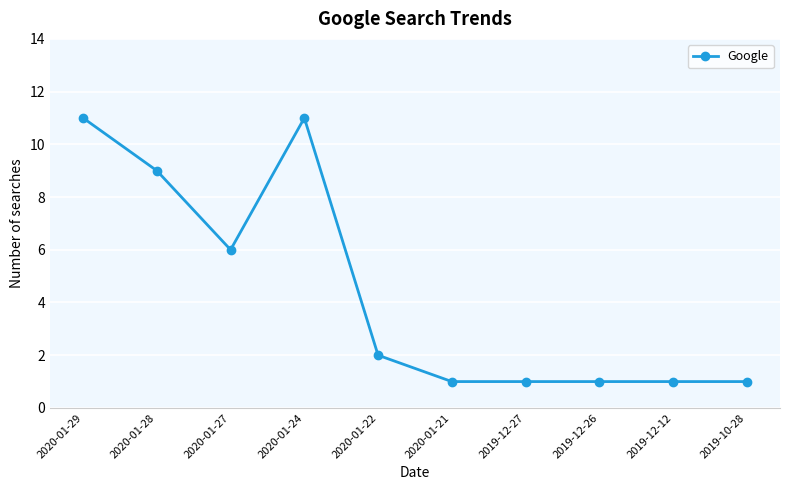

Is this an area chart (filled region under the line)?

No